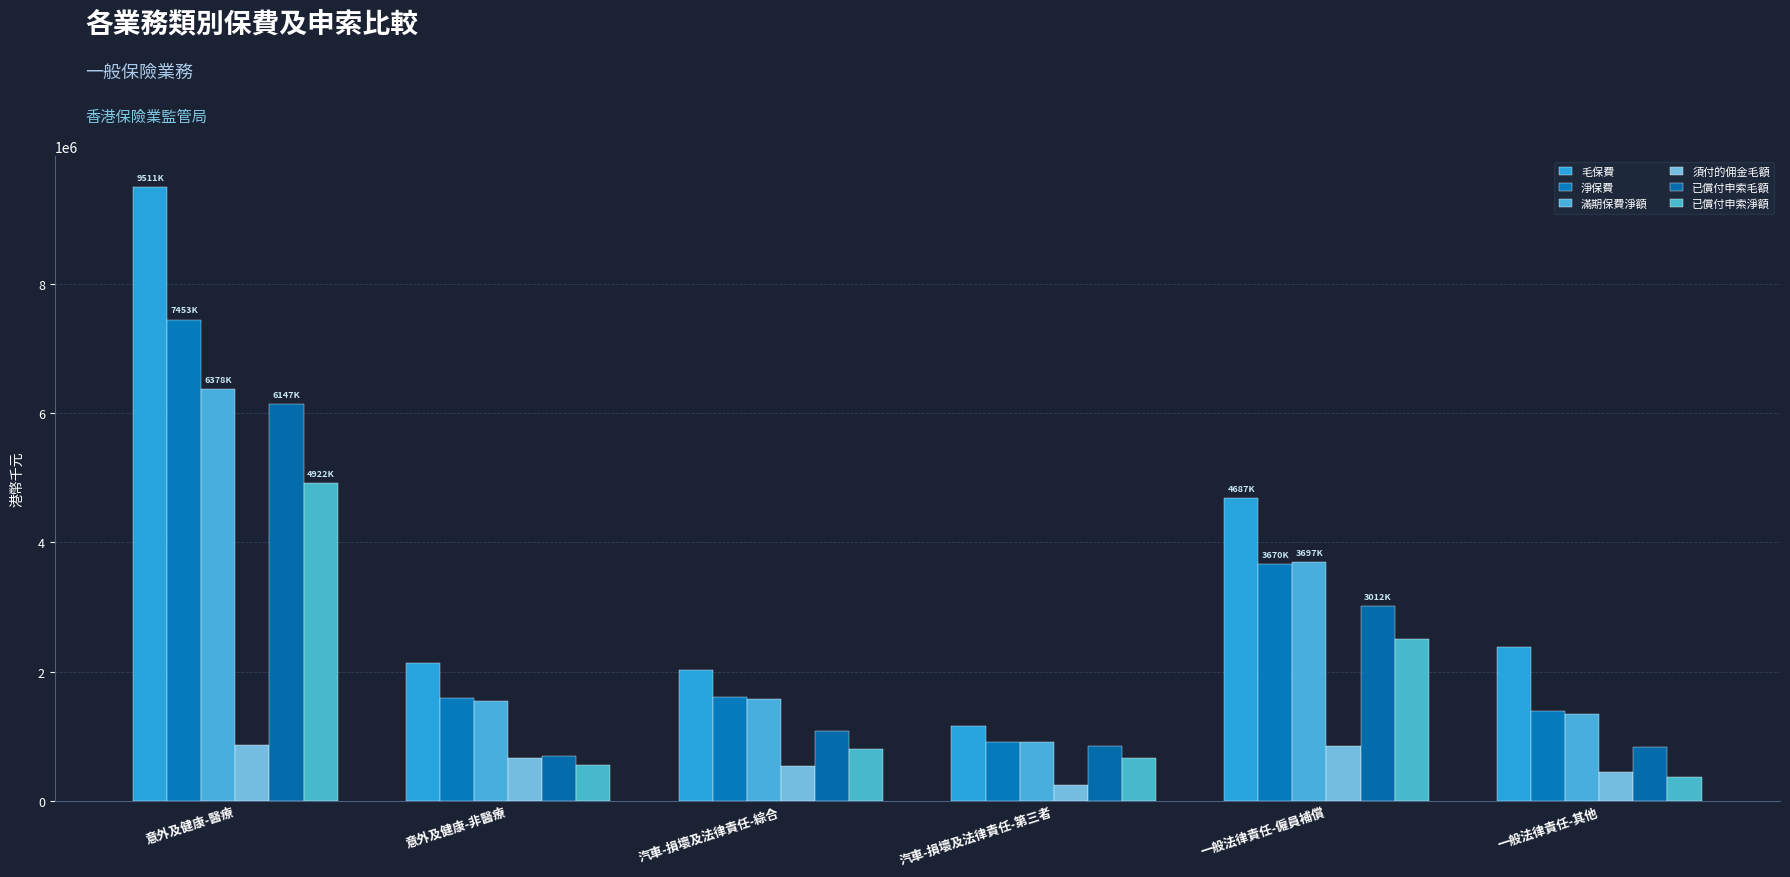

What is the average value of the 已償付申索淨額 series?

1634644